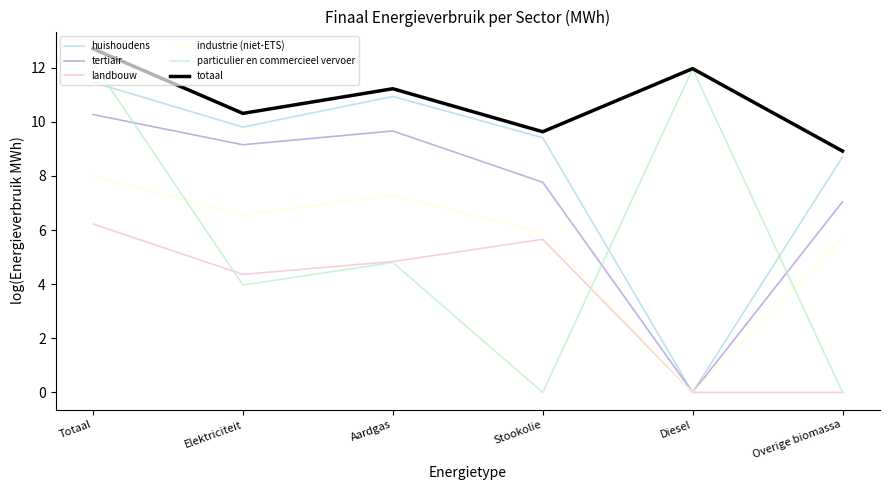

What is the spread (max minus min) of values at Elektriciteit?

6.3